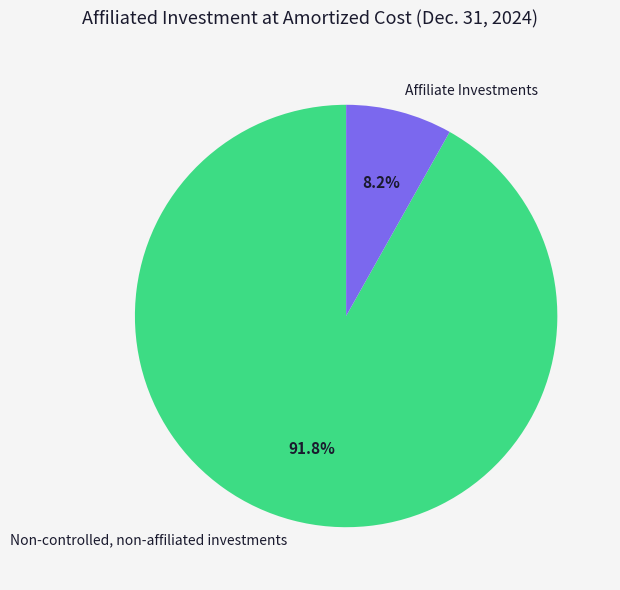

True or false: Affiliate Investments accounts for 8% of the total.

True